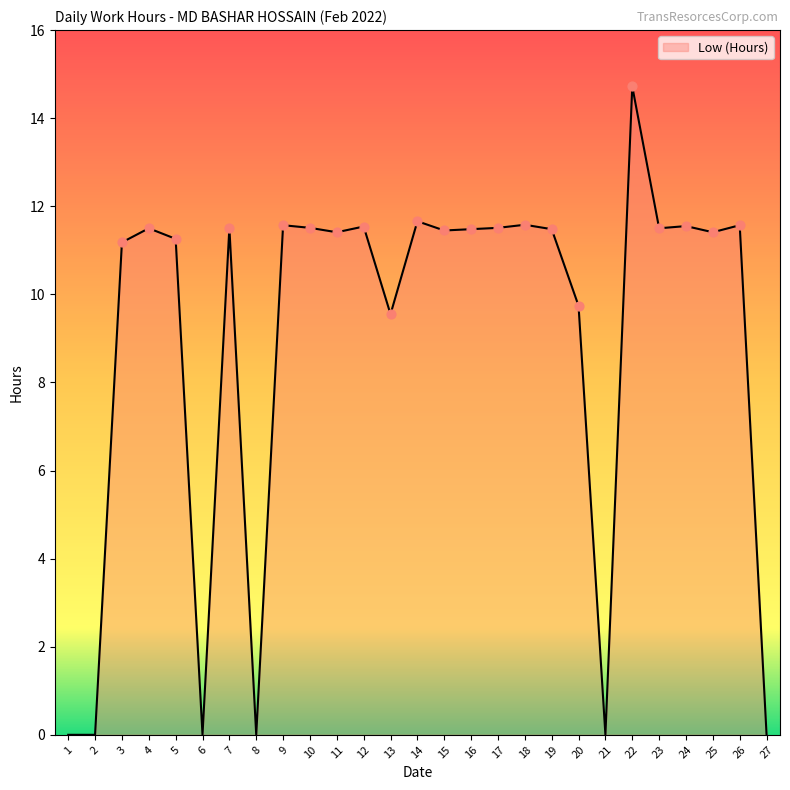

Approximately how many times larger is the value at 16 compared to 12?

1.0